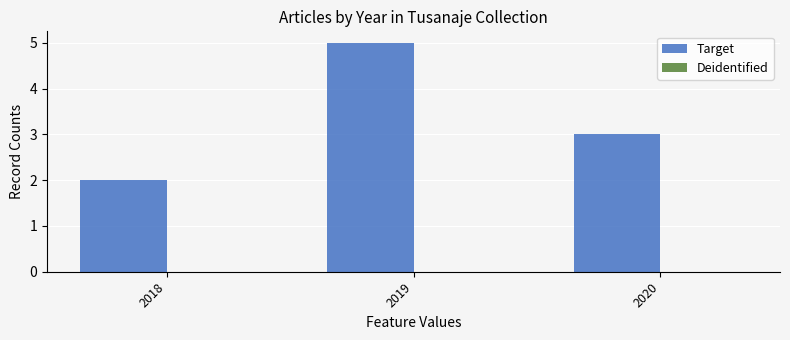

Which has a higher value, 2019 or 2020?

2019